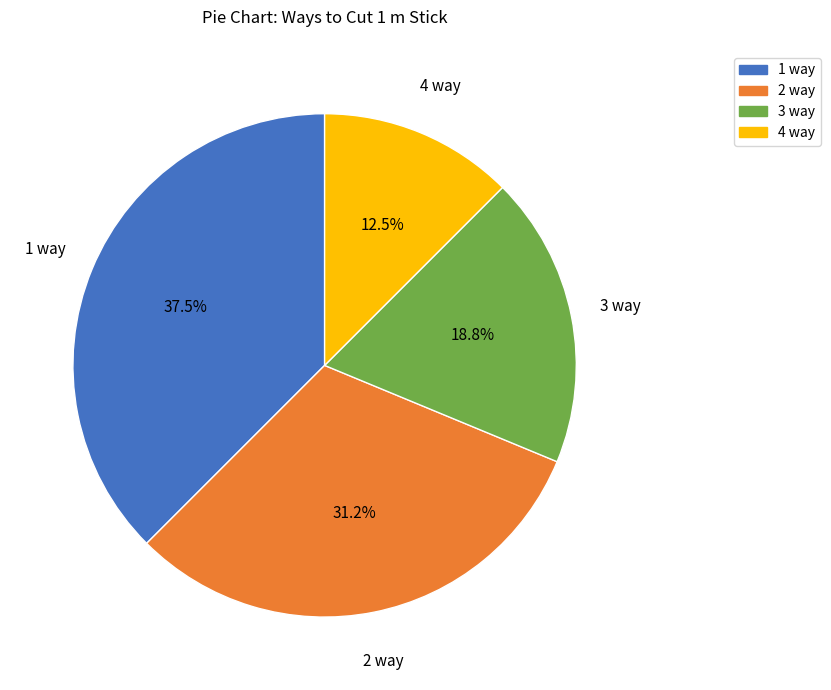

Is it true that 3 way is 19% of the pie?

True